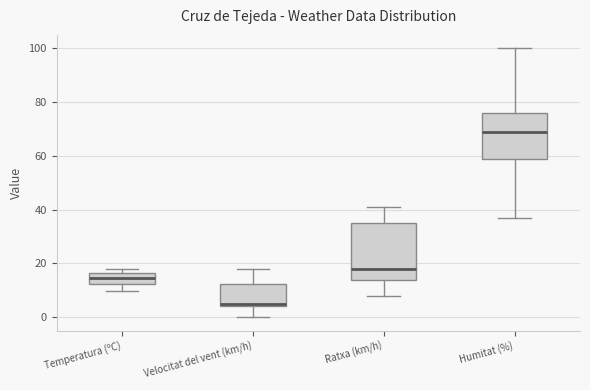

Where is the lower edge of the box for Temperatura (ºC) on the y-axis? The values are not printed on the chart, so give them approximately, as read against the axis.

12